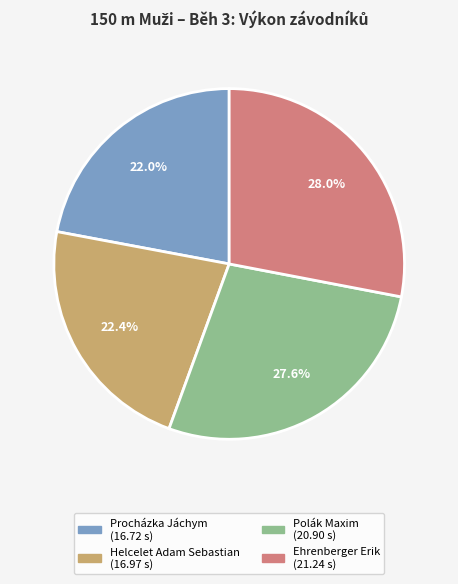

Is it true that Ehrenberger Erik is 28% of the pie?

True